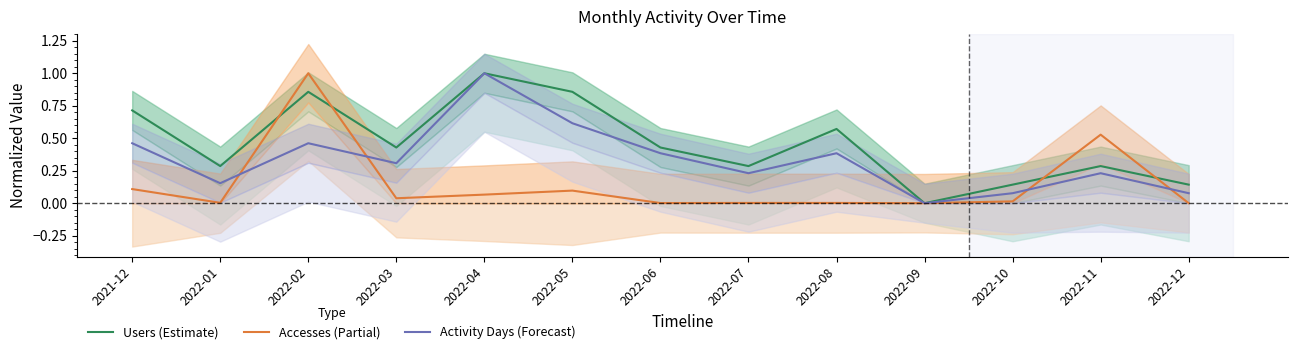

Where is the first local minimum for Activity Days (Forecast)?

2022-01